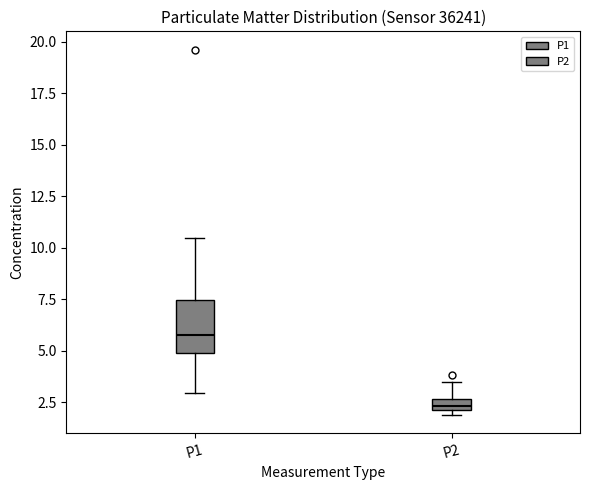

Where does the median line of the box for P1 sit on the y-axis? The values are not printed on the chart, so give them approximately, as read against the axis.

6.0